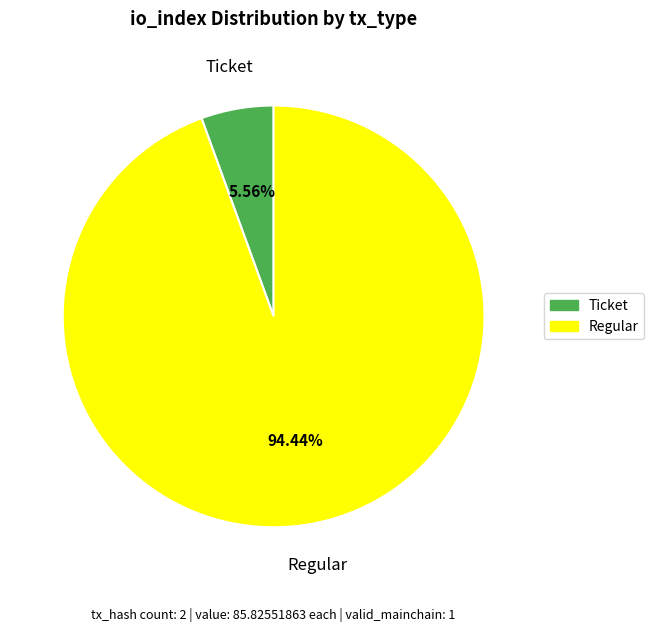

Count the number of slices in the pie.

2